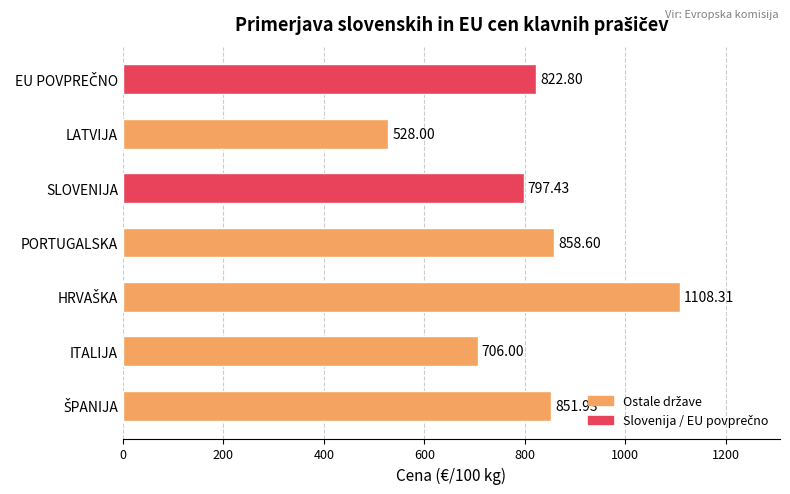

Approximately how many times larger is the value at LATVIJA compared to ITALIJA?

0.7